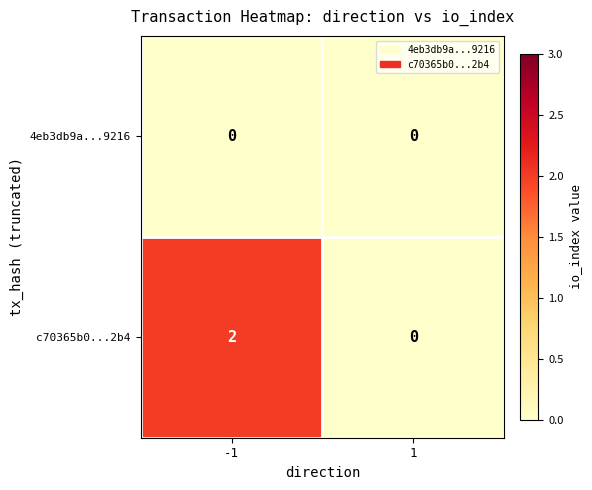

True or false: c70365b0...2b4 has a value of 3 at -1.

False